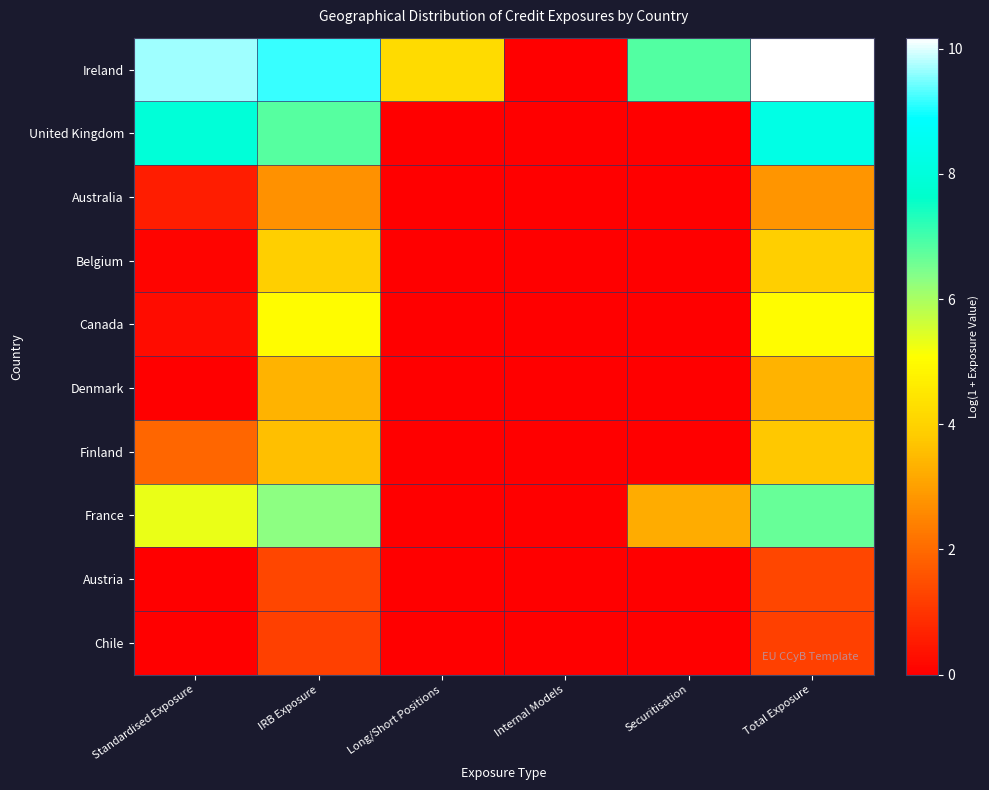

Reading left to right, what are all the values shown in this chart?

Ireland: Standardised Exposure=9.7	IRB Exposure=9.1	Long/Short Positions=4.2	Internal Models=0.0	Securitisation=6.9	Total Exposure=10.2
United Kingdom: Standardised Exposure=7.9	IRB Exposure=6.8	Long/Short Positions=0.0	Internal Models=0.0	Securitisation=0.0	Total Exposure=8.2
Australia: Standardised Exposure=0.6	IRB Exposure=2.7	Long/Short Positions=0.0	Internal Models=0.0	Securitisation=0.0	Total Exposure=2.8
Belgium: Standardised Exposure=0.1	IRB Exposure=3.9	Long/Short Positions=0.0	Internal Models=0.0	Securitisation=0.0	Total Exposure=3.9
Canada: Standardised Exposure=0.3	IRB Exposure=5.0	Long/Short Positions=0.0	Internal Models=0.0	Securitisation=0.0	Total Exposure=5.0
Denmark: Standardised Exposure=0.0	IRB Exposure=3.4	Long/Short Positions=0.0	Internal Models=0.0	Securitisation=0.0	Total Exposure=3.4
Finland: Standardised Exposure=1.9	IRB Exposure=3.6	Long/Short Positions=0.0	Internal Models=0.0	Securitisation=0.0	Total Exposure=3.7
France: Standardised Exposure=5.3	IRB Exposure=6.3	Long/Short Positions=0.0	Internal Models=0.0	Securitisation=3.2	Total Exposure=6.6
Austria: Standardised Exposure=0.0	IRB Exposure=1.3	Long/Short Positions=0.0	Internal Models=0.0	Securitisation=0.0	Total Exposure=1.3
Chile: Standardised Exposure=0.0	IRB Exposure=1.2	Long/Short Positions=0.0	Internal Models=0.0	Securitisation=0.0	Total Exposure=1.2